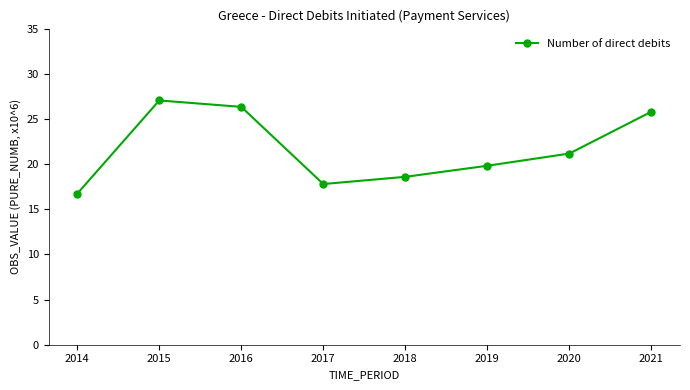

Where is the first local minimum?

2017